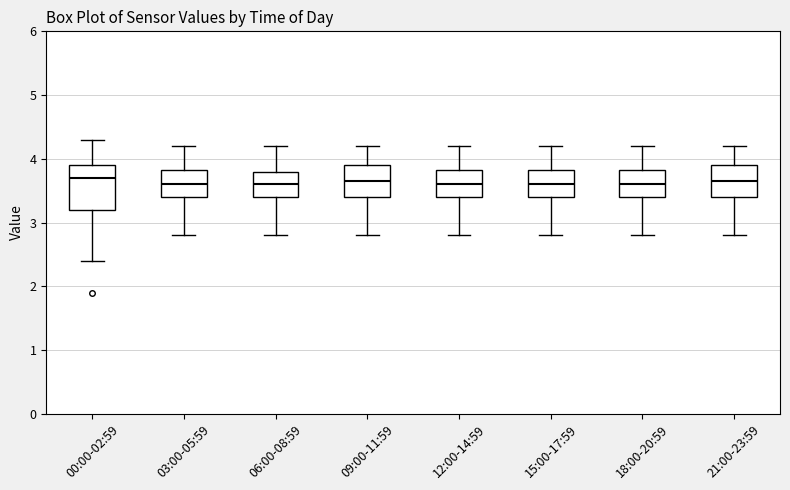

Reading left to right, transcribe this box plot: for each box, give where its median line is, the range the box spans, and where its two whiskers end, as read against the y-axis. The values are not printed on the chart, so give them approximately, as read against the axis.

00:00-02:59: median 3.7, box 3.2 to 3.9, whiskers 2.4 to 4.3
03:00-05:59: median 3.6, box 3.4 to 3.8, whiskers 2.8 to 4.2
06:00-08:59: median 3.6, box 3.4 to 3.8, whiskers 2.8 to 4.2
09:00-11:59: median 3.7, box 3.4 to 3.9, whiskers 2.8 to 4.2
12:00-14:59: median 3.6, box 3.4 to 3.8, whiskers 2.8 to 4.2
15:00-17:59: median 3.6, box 3.4 to 3.8, whiskers 2.8 to 4.2
18:00-20:59: median 3.6, box 3.4 to 3.8, whiskers 2.8 to 4.2
21:00-23:59: median 3.7, box 3.4 to 3.9, whiskers 2.8 to 4.2